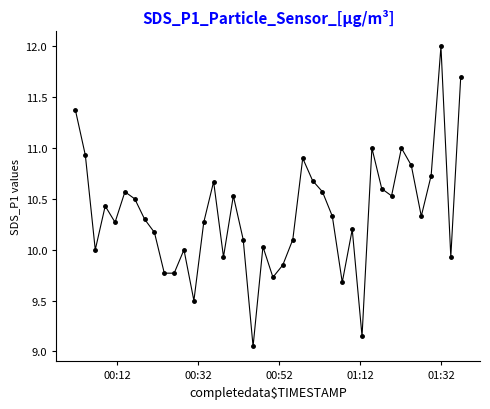

How many interior local peaks (higher than both neighbors) does the data have?

11